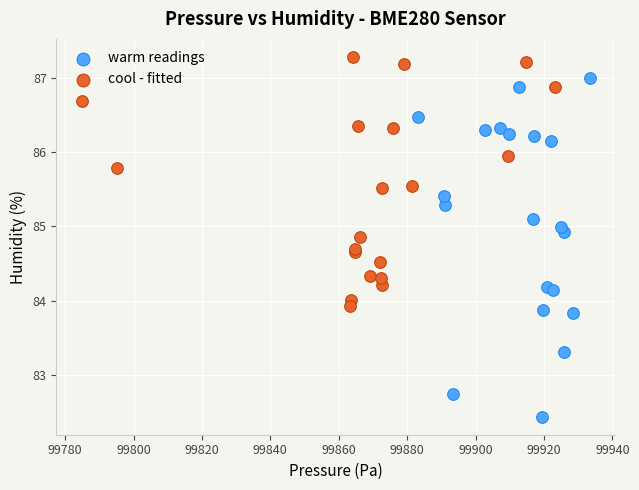

Which series reaches the minimum Y coordinate?

warm readings